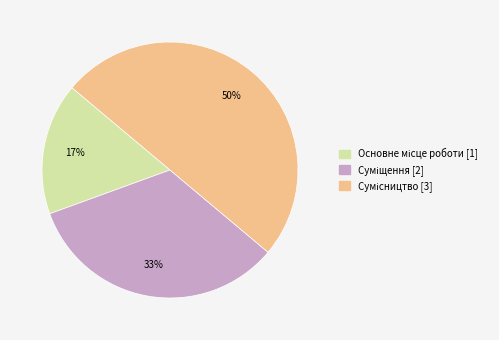

To the nearest percent, what is the average slice percentage?

33%